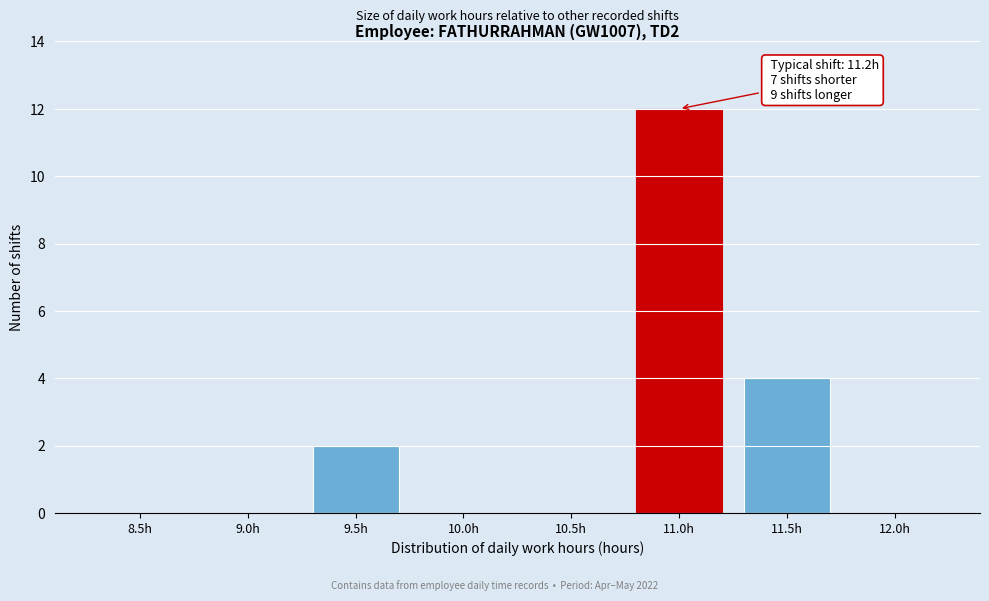

Reading left to right, transcribe all the data shown in this chart.

8.5h=0	9.0h=0	9.5h=2	10.0h=0	10.5h=0	11.0h=12	11.5h=4	12.0h=0